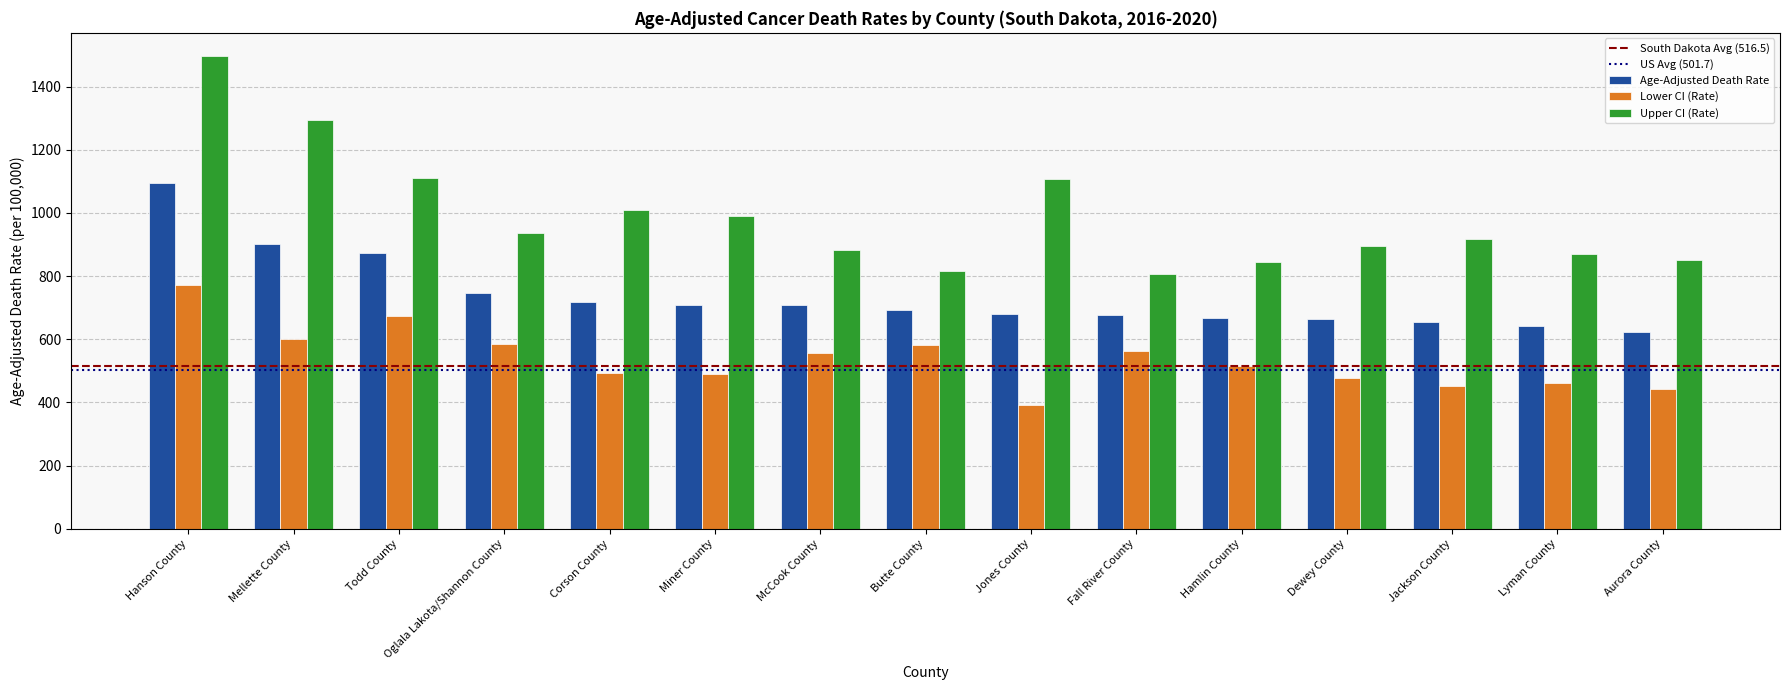

Which series has the largest range (max minus min)?

Upper CI (Rate)